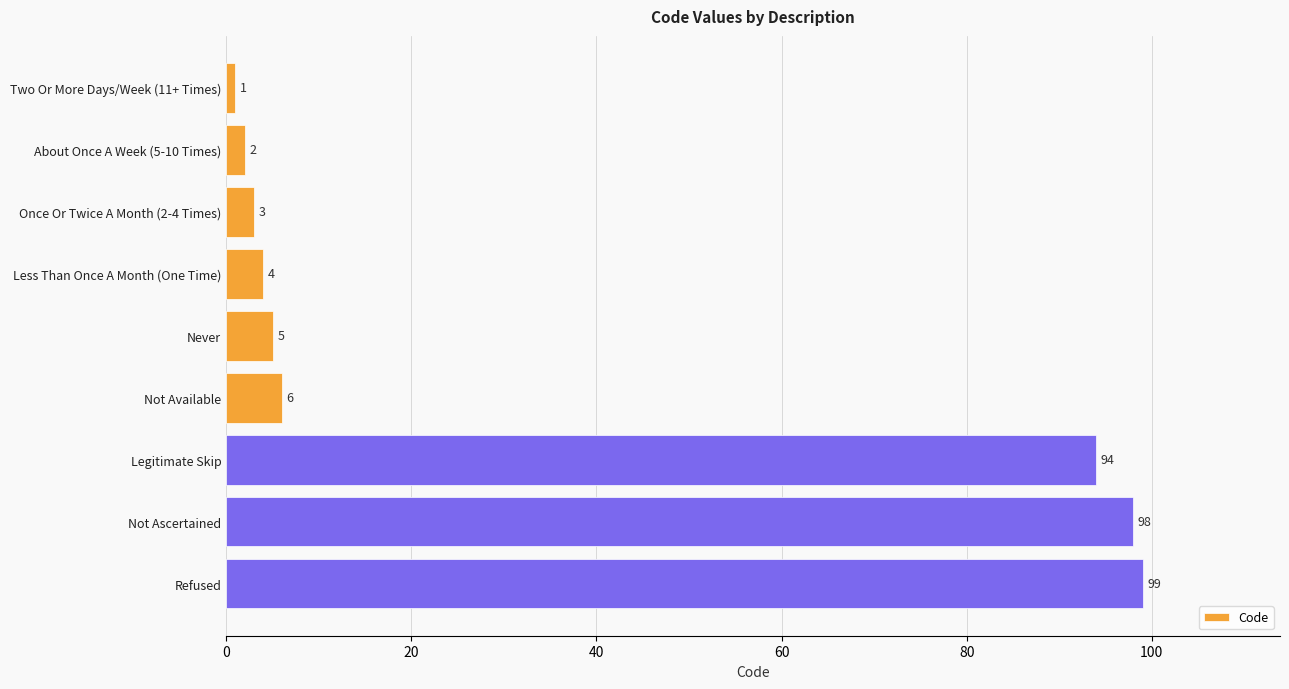

What is the label of the 6th bar from the top?

Not Available